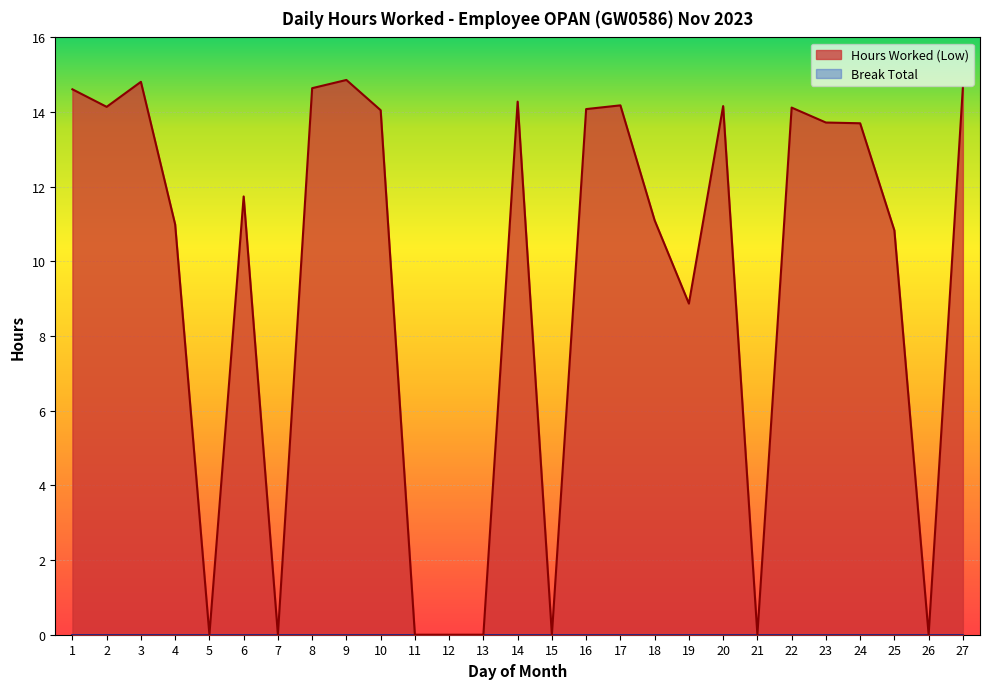

List the labels in order of value, smallest first.

5, 7, 11, 12, 13, 15, 21, 26, 19, 25, 4, 18, 6, 24, 23, 10, 16, 22, 2, 20, 17, 14, 1, 8, 27, 3, 9